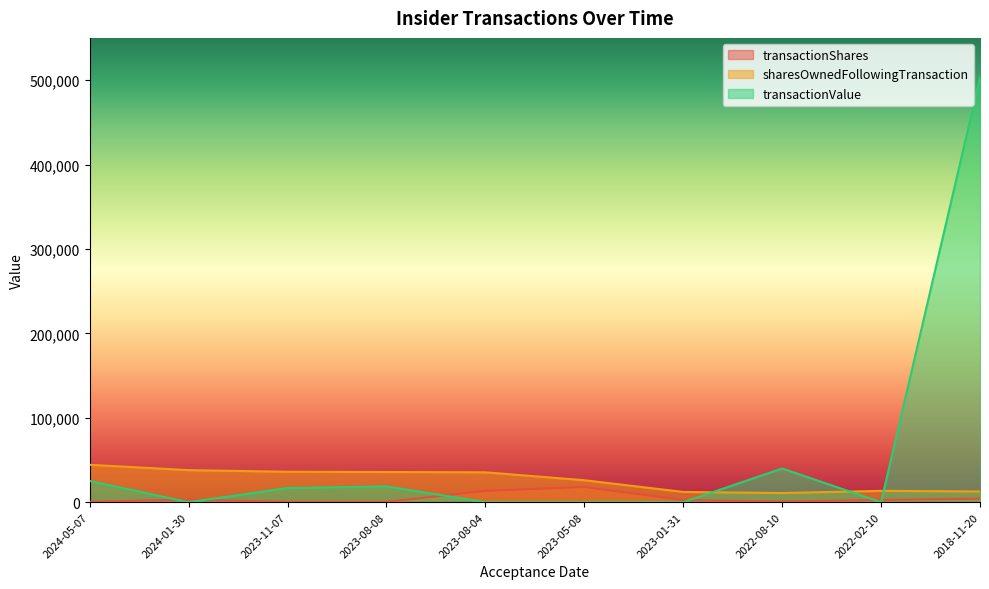

How many categories are shown in the chart?

10